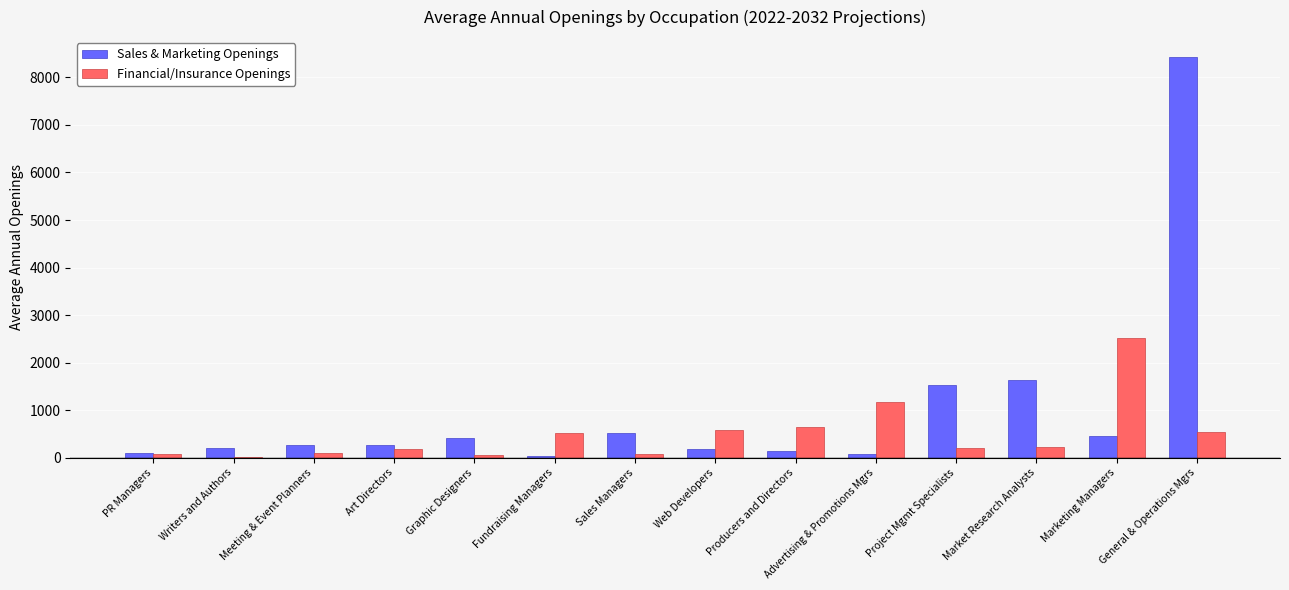

At which label is Sales & Marketing Openings closest to 4228?

Market Research Analysts